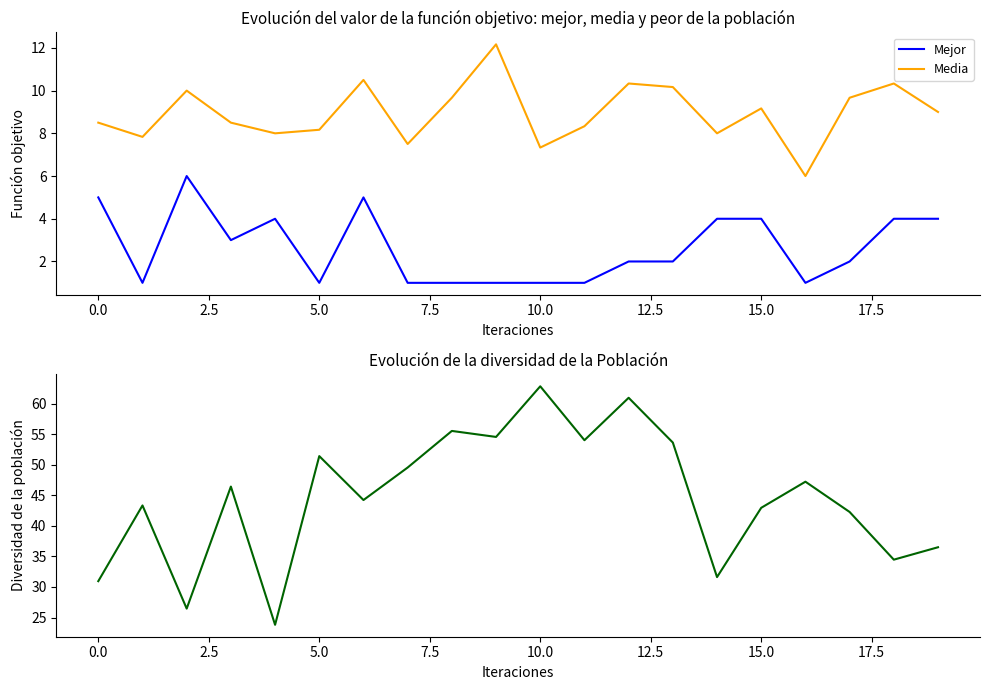

Count the number of data series in this chart.

3